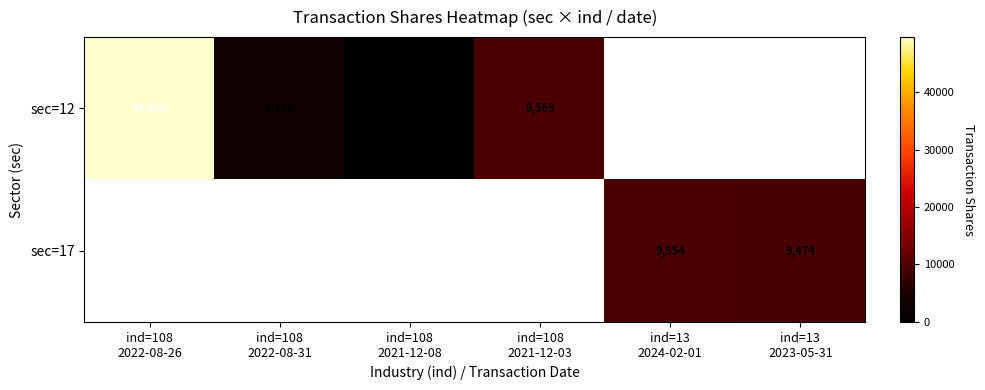

True or false: sec=12 has a value of 6413.2 at ind=108 2021-12-03.

False